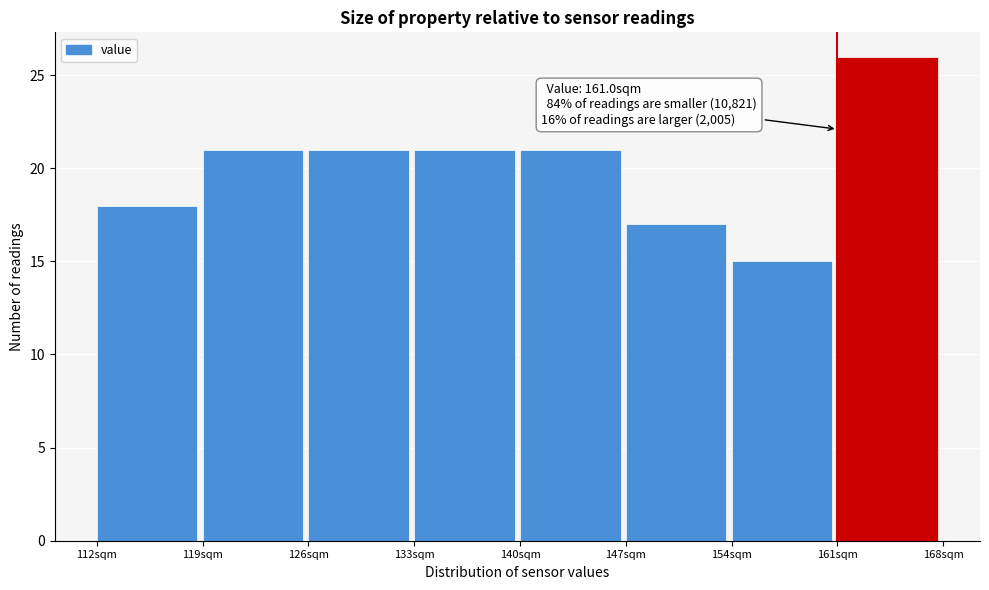

Over which range of the x-axis is the bar tallest?

161 to 168